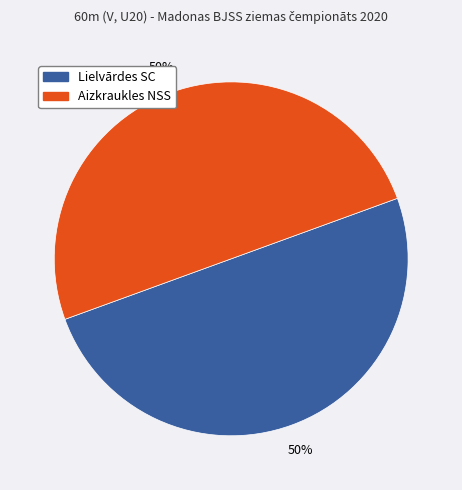

To the nearest percent, what is the average slice percentage?

50%